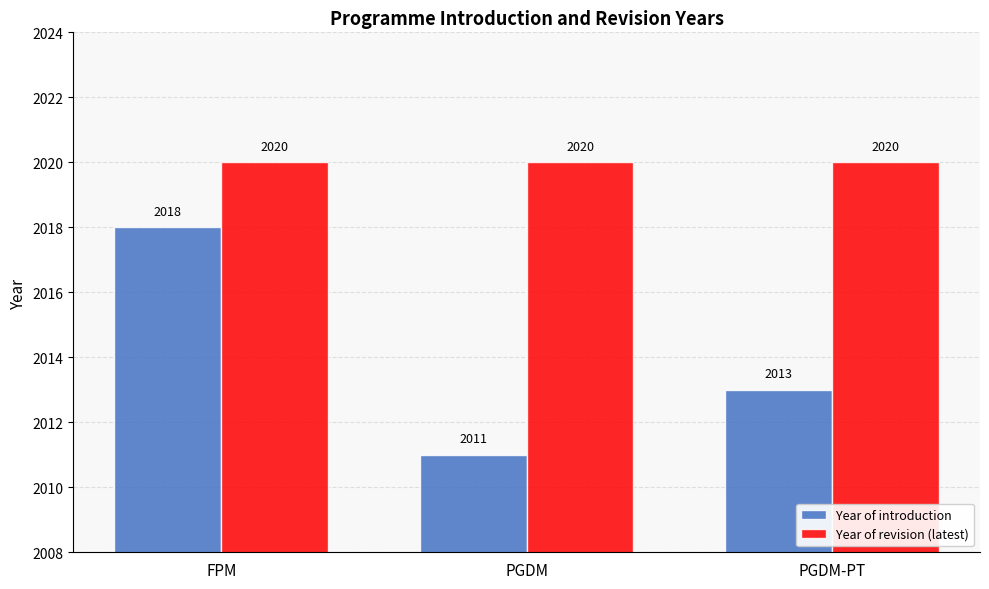

What is the minimum value shown in the chart?

2011